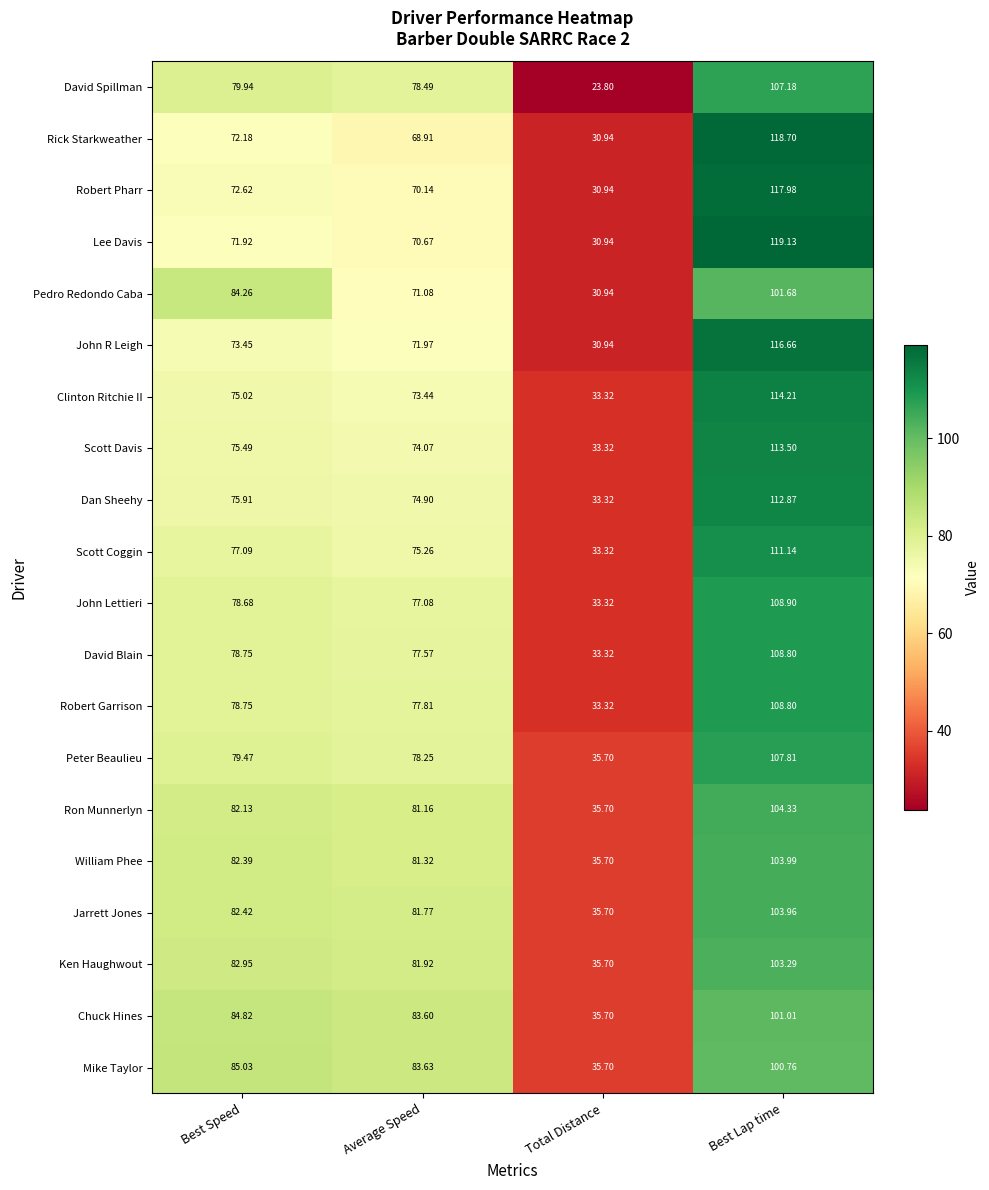

Which series changed the most between Best Speed and Average Speed?

Pedro Redondo Caba